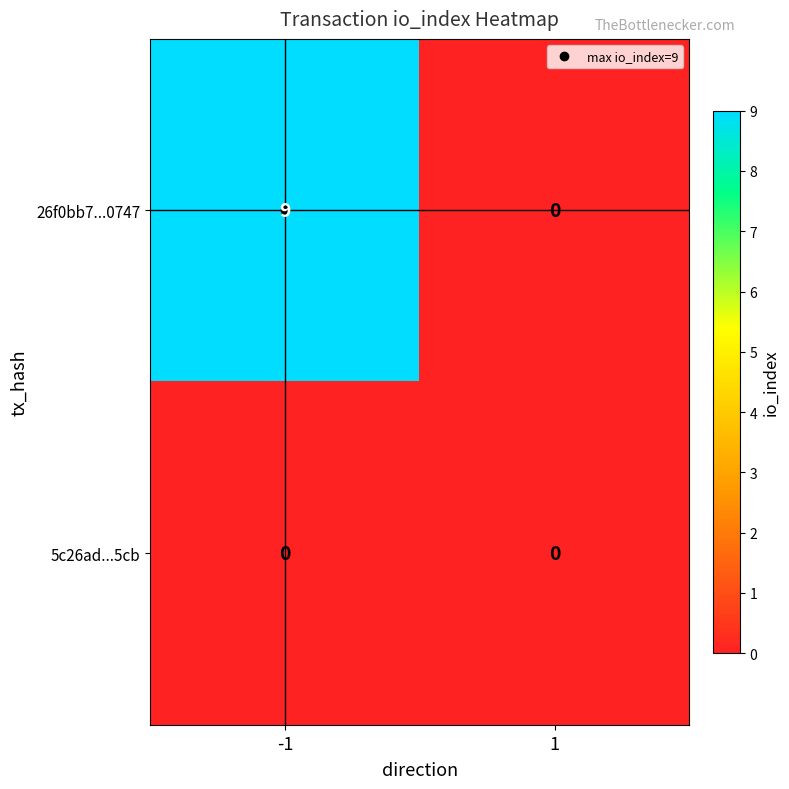

What is the difference between the maximum and minimum values in the 26f0bb7...0747 series?

9